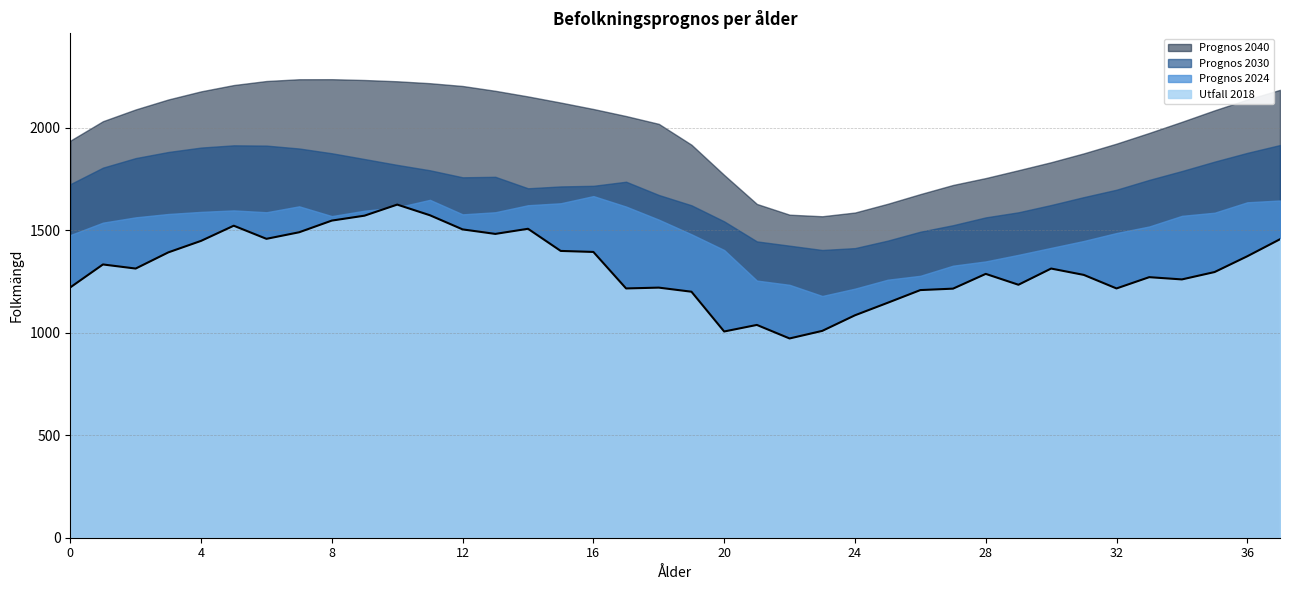

How many lines are shown in the chart?

4